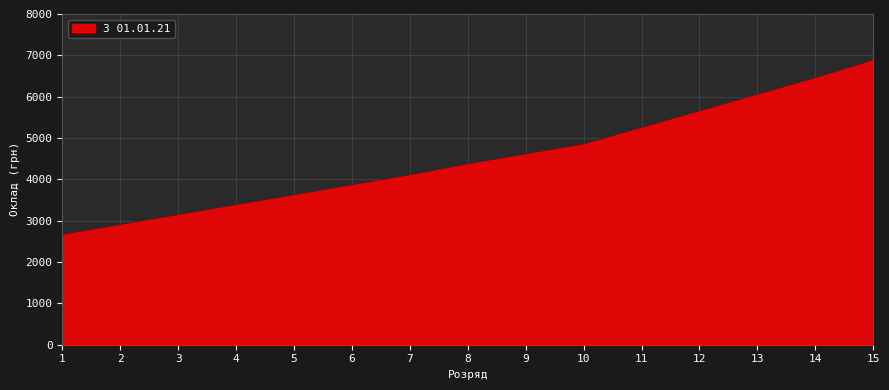

List the labels in order of value, largest first.

15, 14, 13, 12, 11, 10, 9, 8, 7, 6, 5, 4, 3, 2, 1